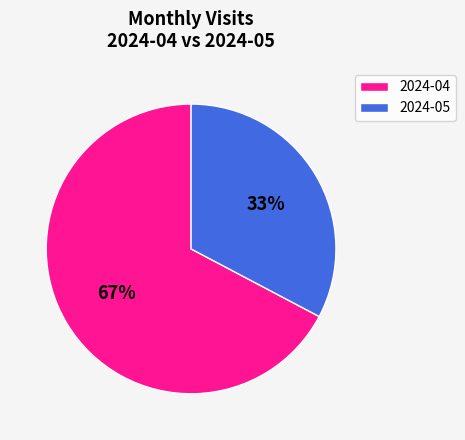

Between 2024-05 and 2024-04, which is larger?

2024-04